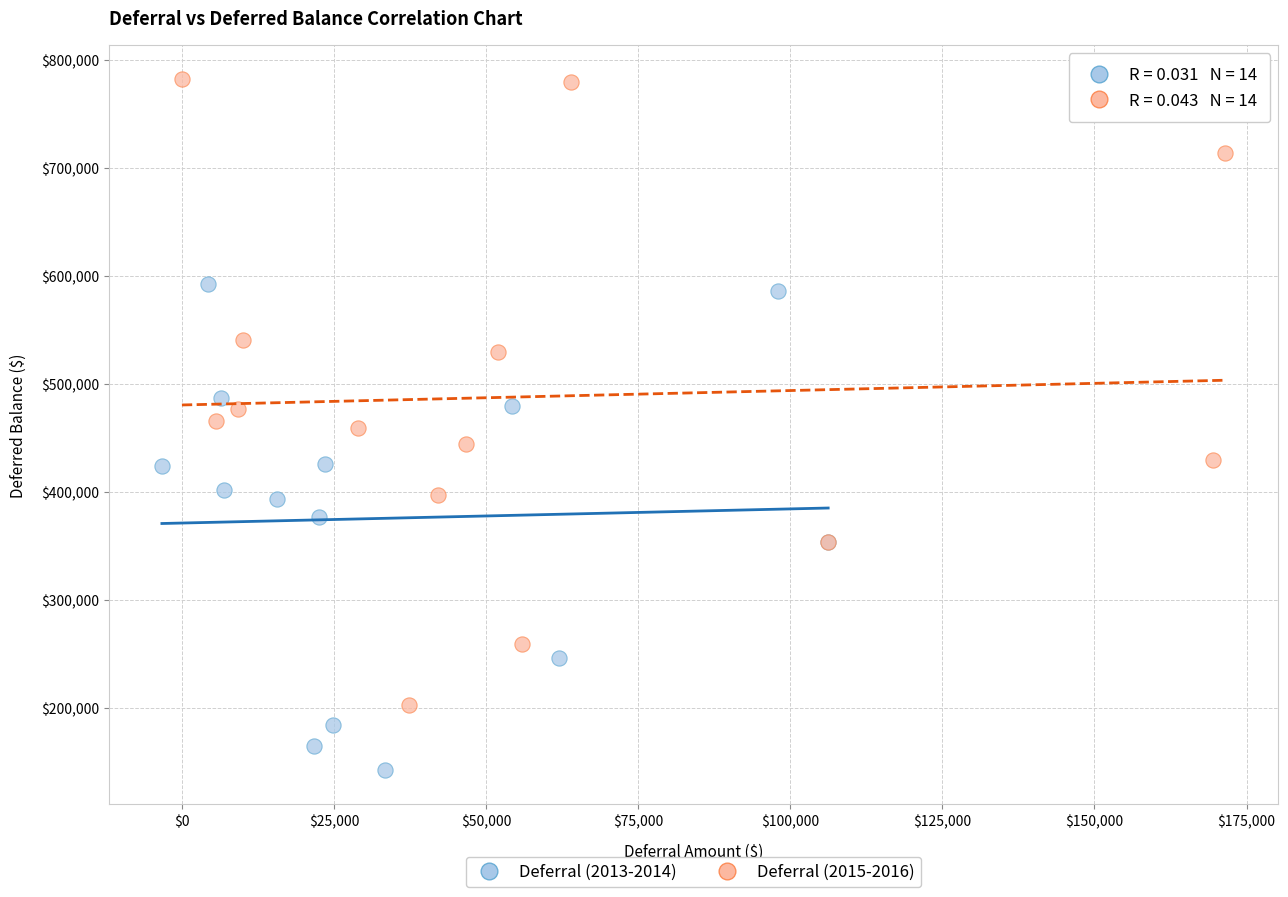

Which series has the largest Y range (max minus min)?

Deferral (2015-2016)